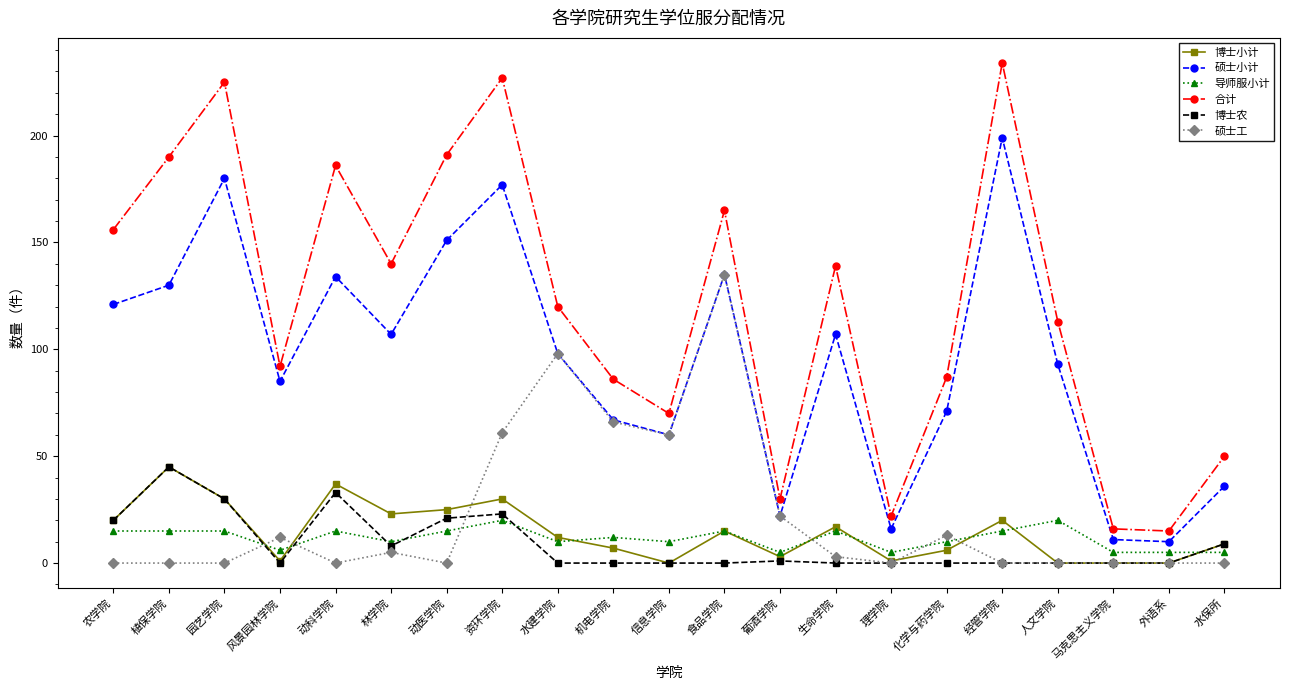

Which category has the highest value across all series?

经管学院